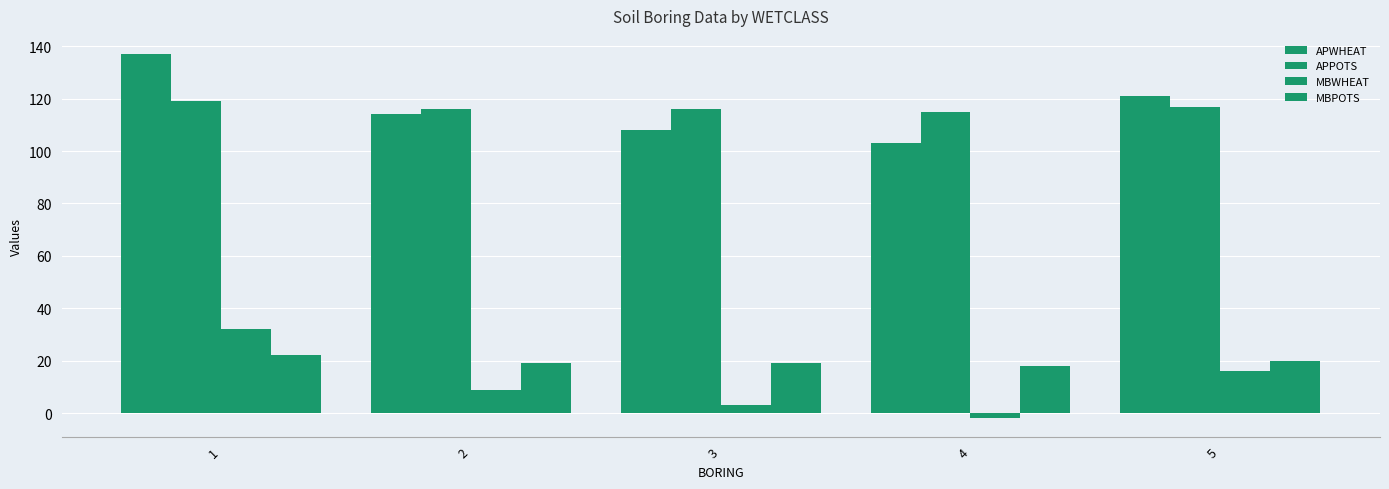

How many values in MBWHEAT are above zero?

4